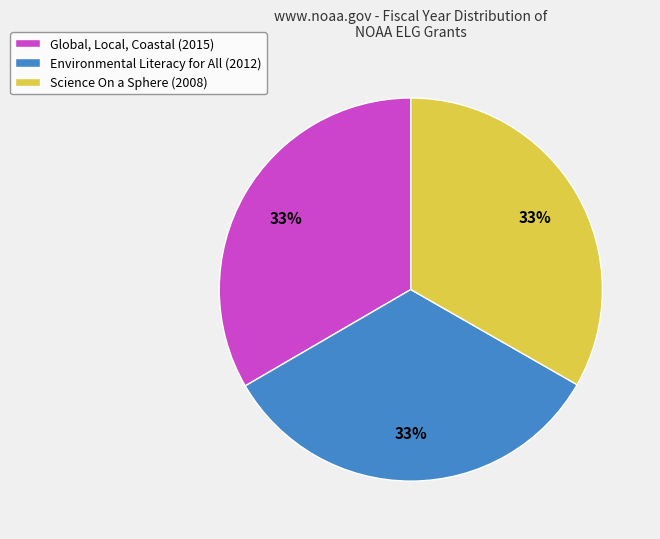

Does Global, Local, Coastal (2015) represent more than half of the total?

No